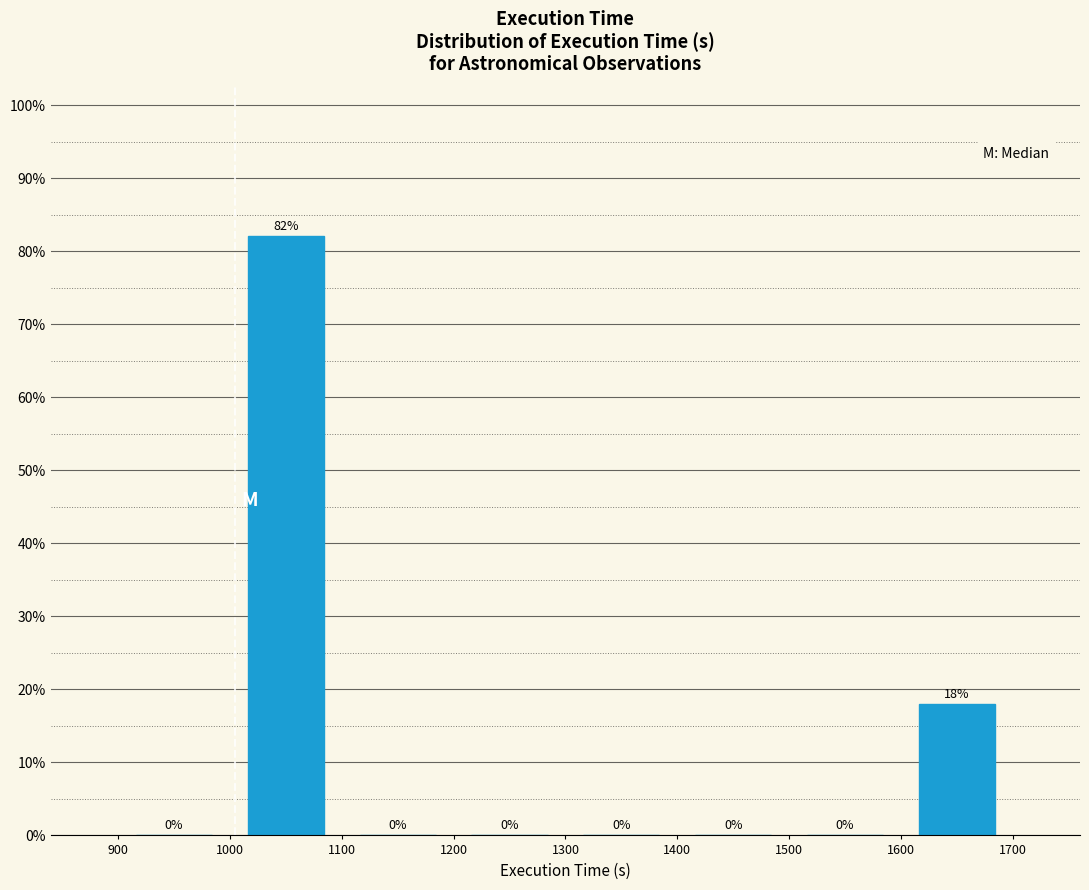

Reading left to right, transcribe this chart: for each bar, give the range it covers on the x-axis and its height.

900 to 1000: 0
1000 to 1100: 82
1100 to 1200: 0
1200 to 1300: 0
1300 to 1400: 0
1400 to 1500: 0
1500 to 1600: 0
1600 to 1700: 18